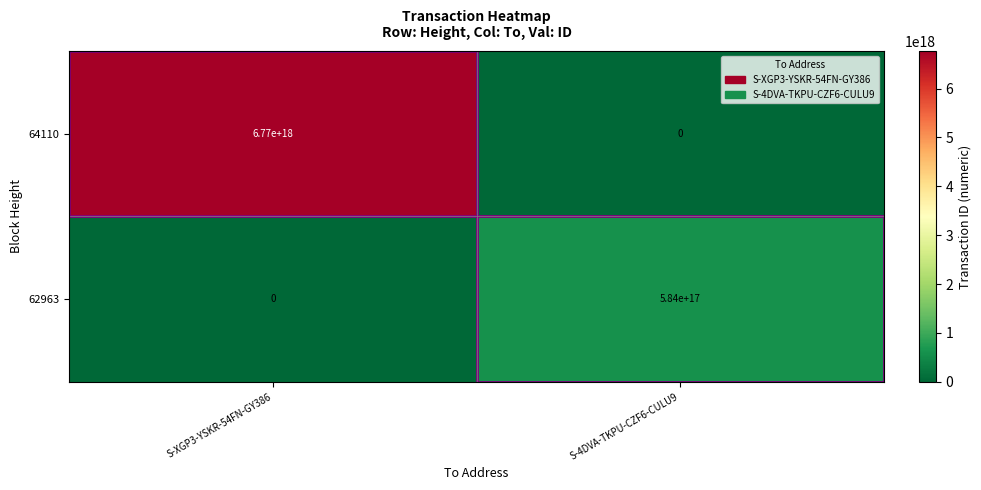

Is it true that 62963 equals 384189633979349248 at S-4DVA-TKPU-CZF6-CULU9?

False